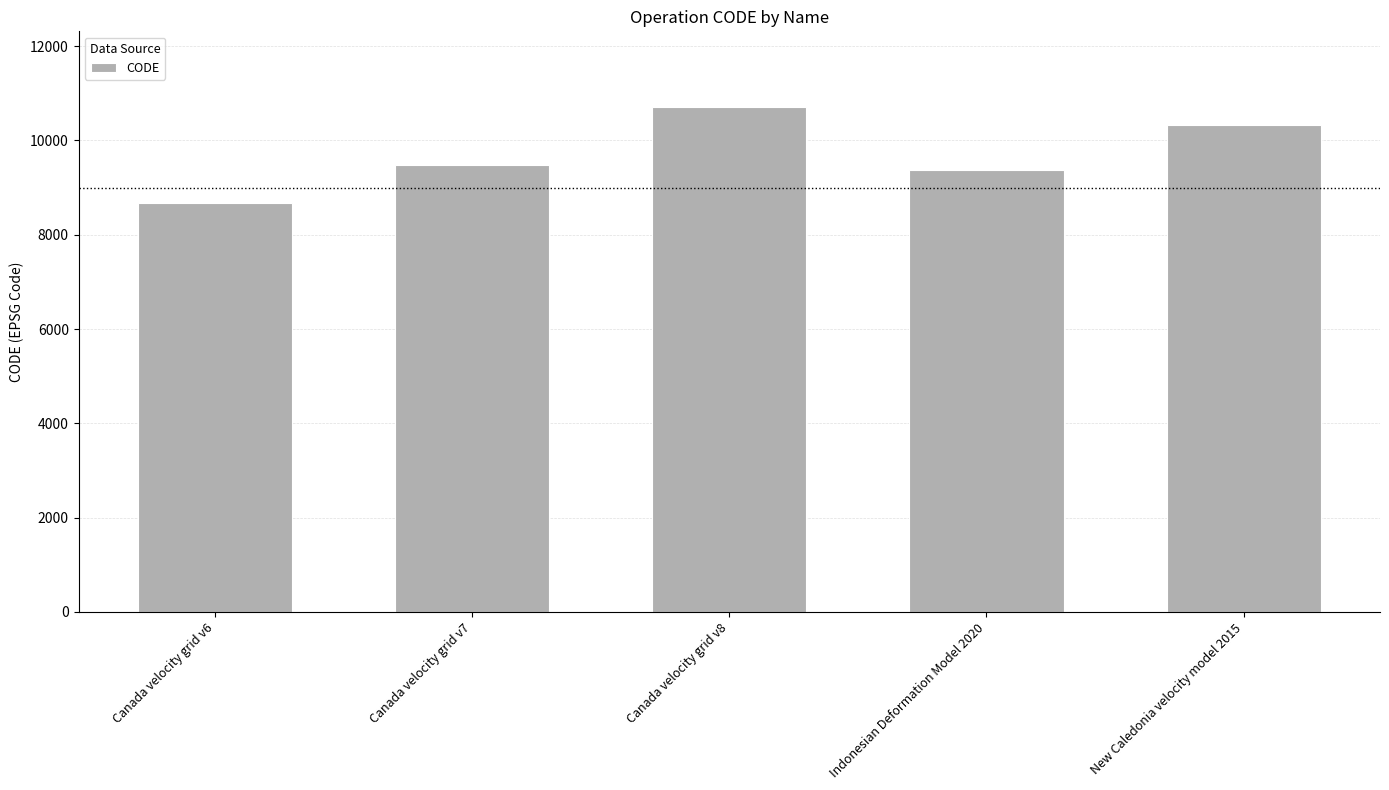

What is the value of the 3rd bar from the left?

10707